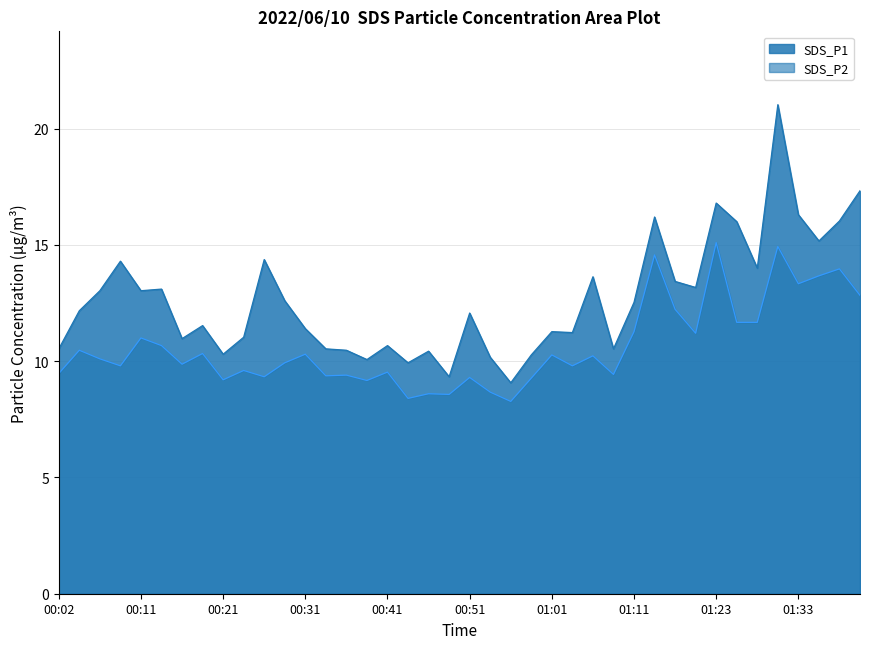

True or false: SDS_P2 and SDS_P1 intersect in this chart.

False